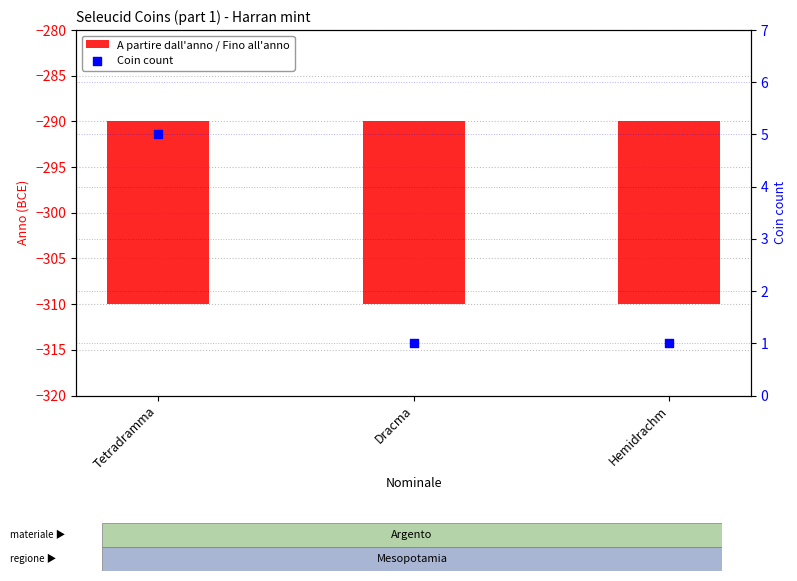

What are all the series names shown in the legend?

A partire dall'anno / Fino all'anno, Coin count